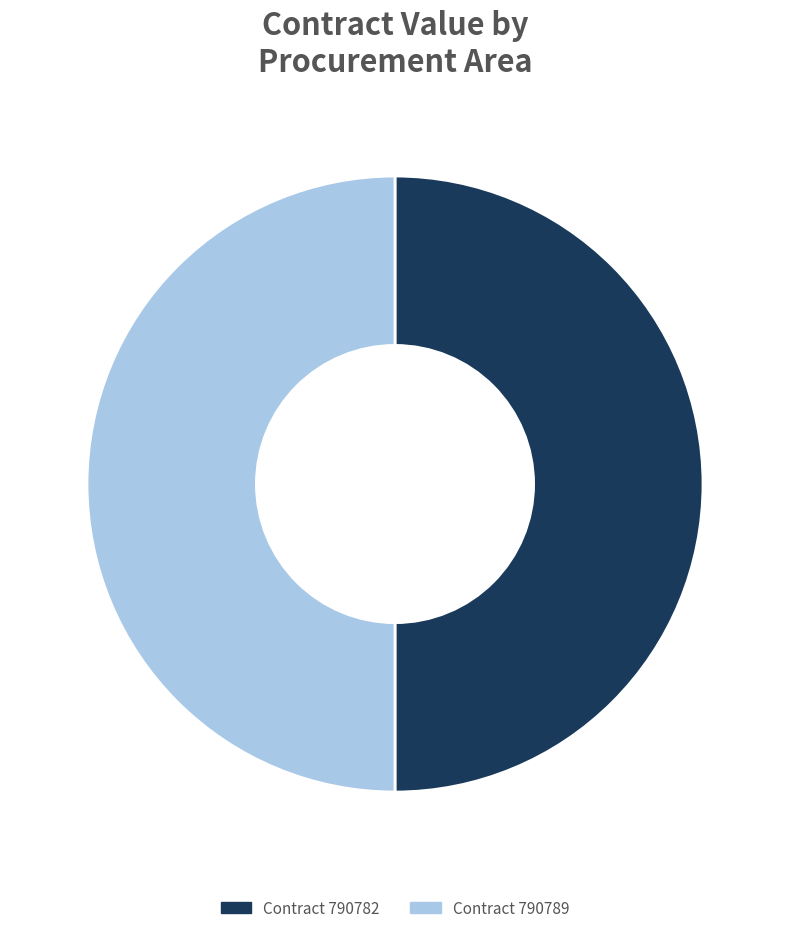

How many segments does this pie chart have?

2